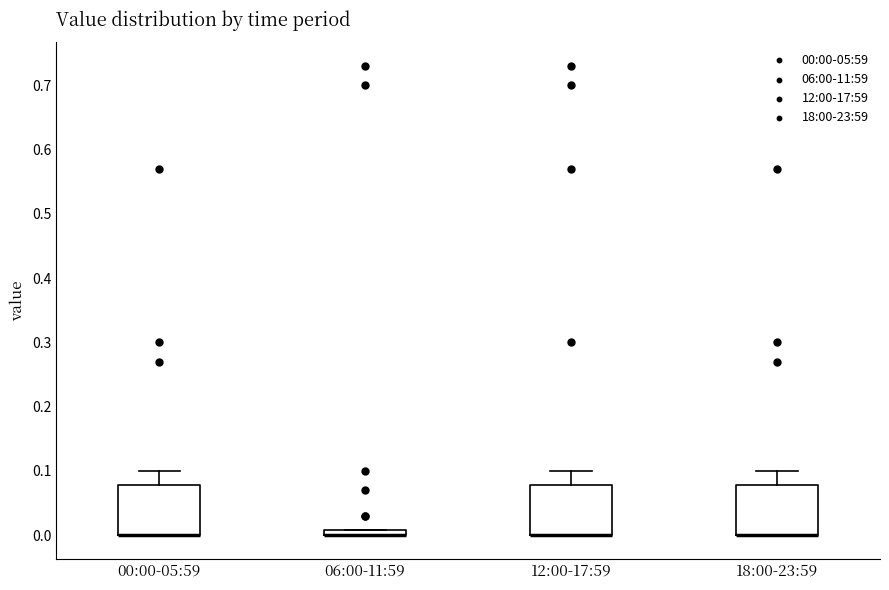

Where is the lower edge of the box for 06:00-11:59 on the y-axis? The values are not printed on the chart, so give them approximately, as read against the axis.

0.00